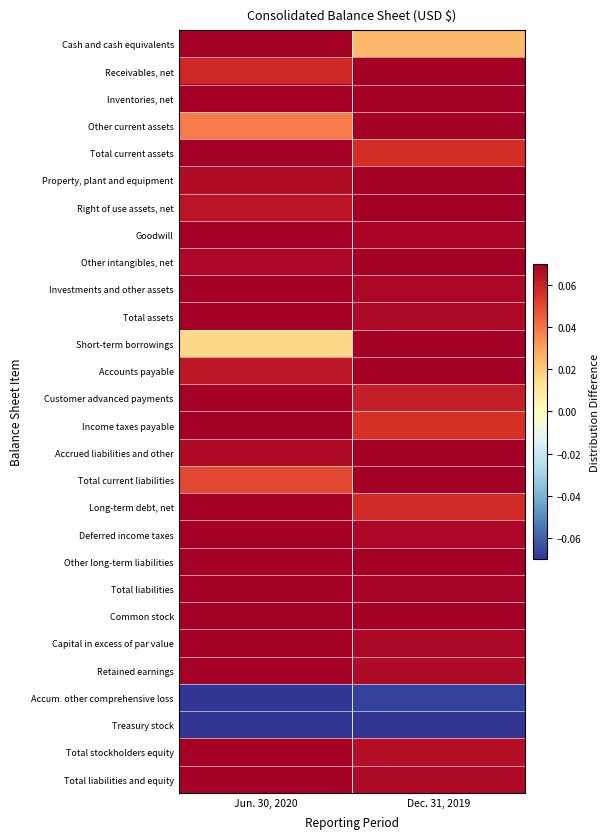

What is the total value across all series at Jun. 30, 2020?

1.5